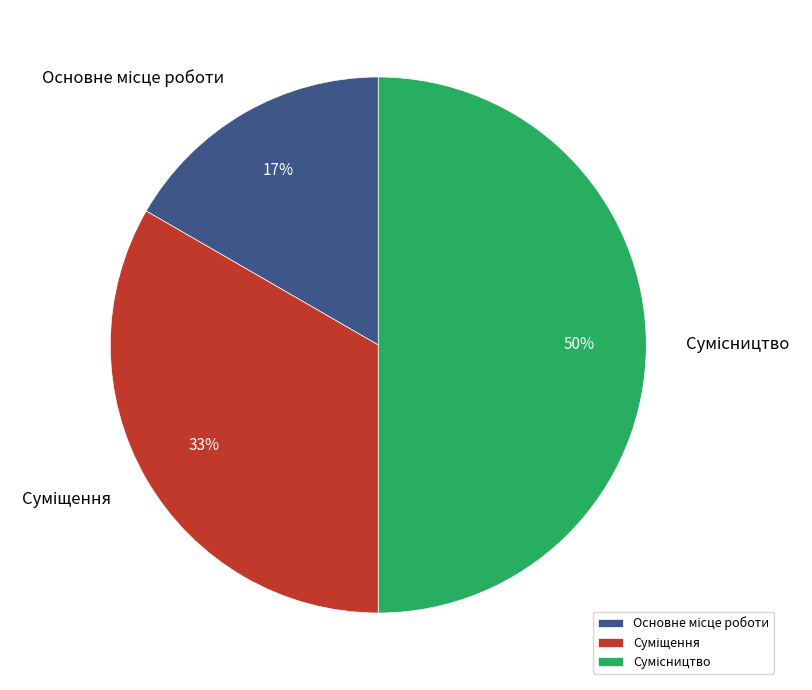

How many slices are in this pie chart?

3